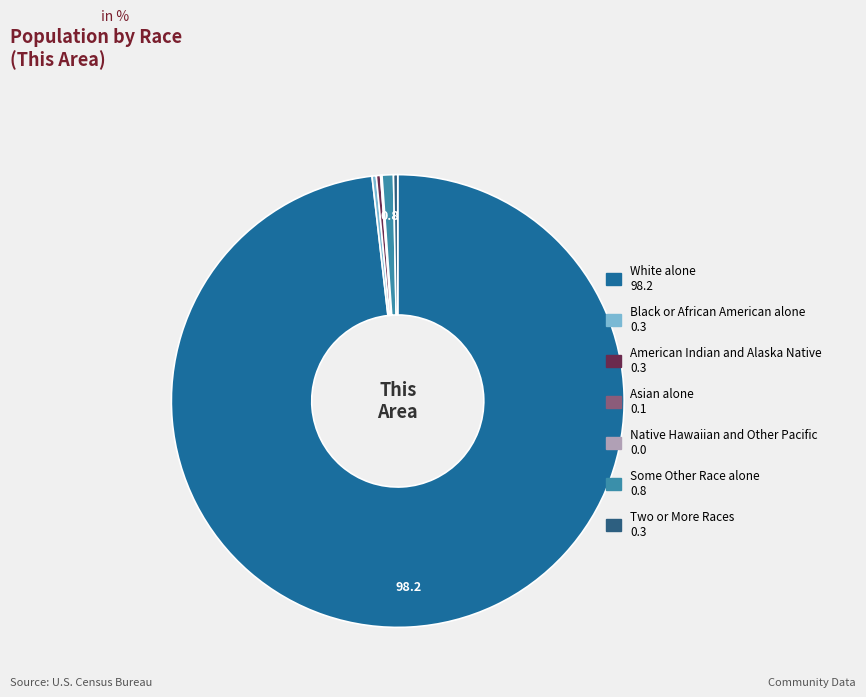

Which slice is the smallest?

Native Hawaiian and Other Pacific